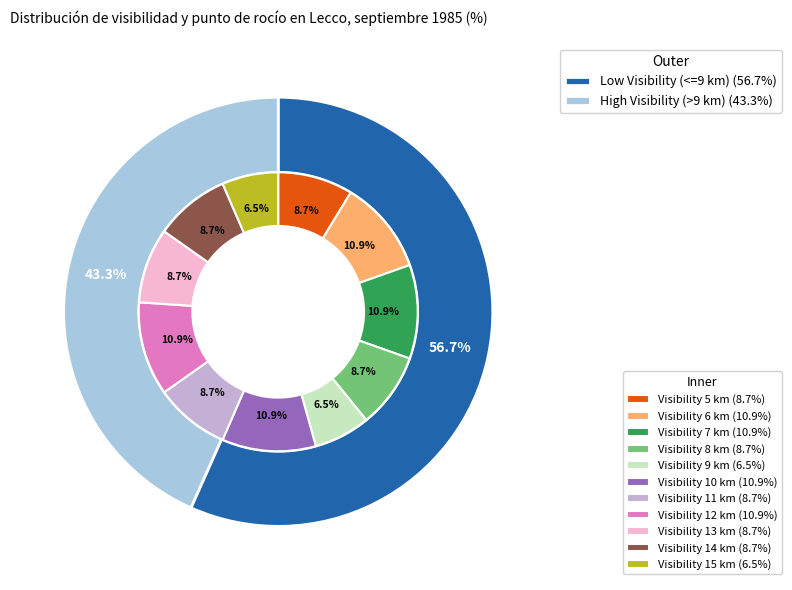

What is the largest slice in the pie chart?

6